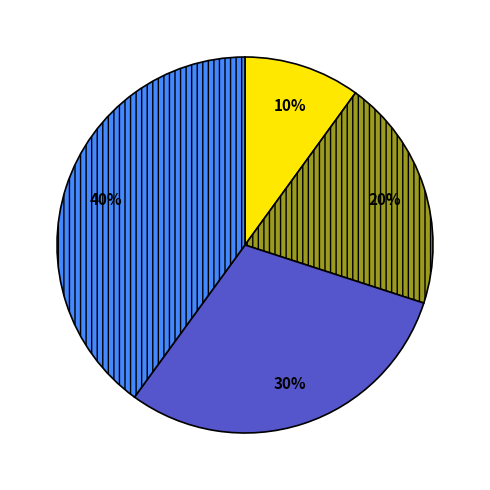

To the nearest percent, what is the average slice percentage?

25%